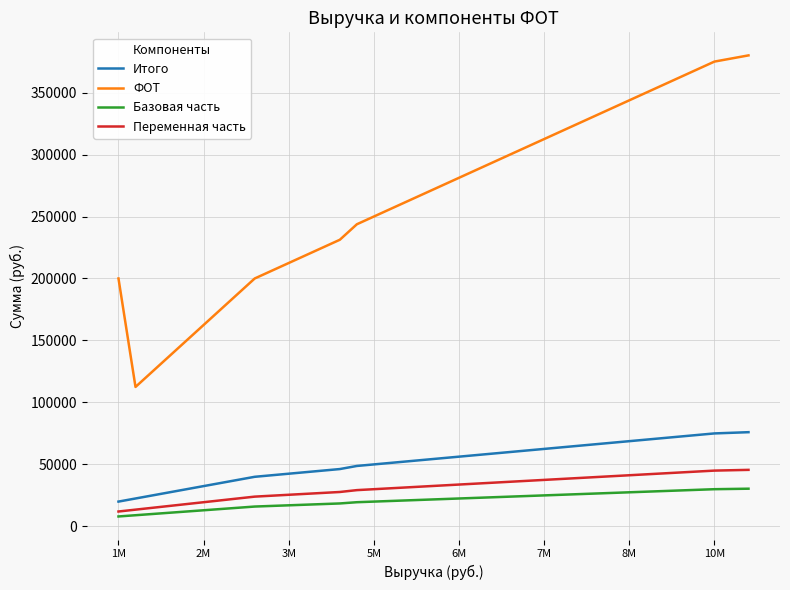

Rank the series by their maximum value, from highest to lowest.

ФОТ, Итого, Переменная часть, Базовая часть